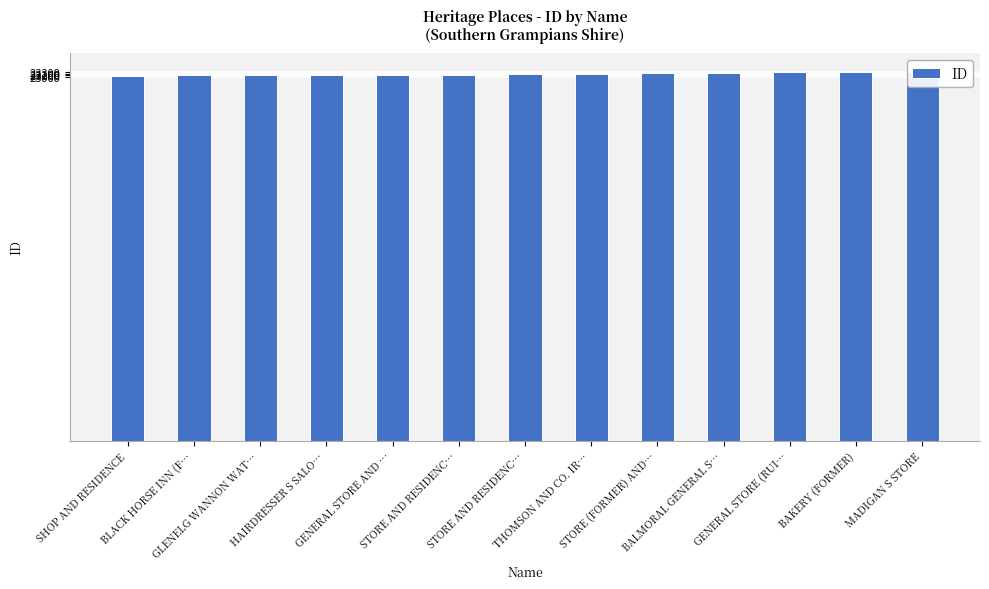

Rank the categories by value from lowest to highest.

SHOP AND RESIDENCE, BLACK HORSE INN (F…, GLENELG WANNON WAT…, HAIRDRESSER S SALO…, GENERAL STORE AND …, STORE AND RESIDENC…, STORE AND RESIDENC…, THOMSON AND CO. IR…, STORE (FORMER) AND…, BALMORAL GENERAL S…, GENERAL STORE (RUI…, BAKERY (FORMER), MADIGAN S STORE